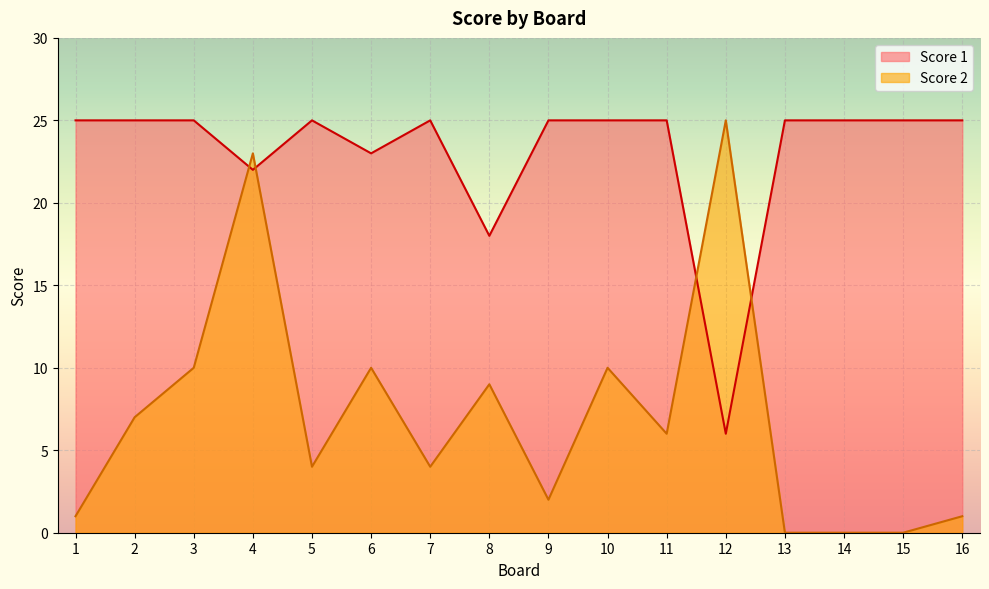

How many categories are shown in the chart?

16